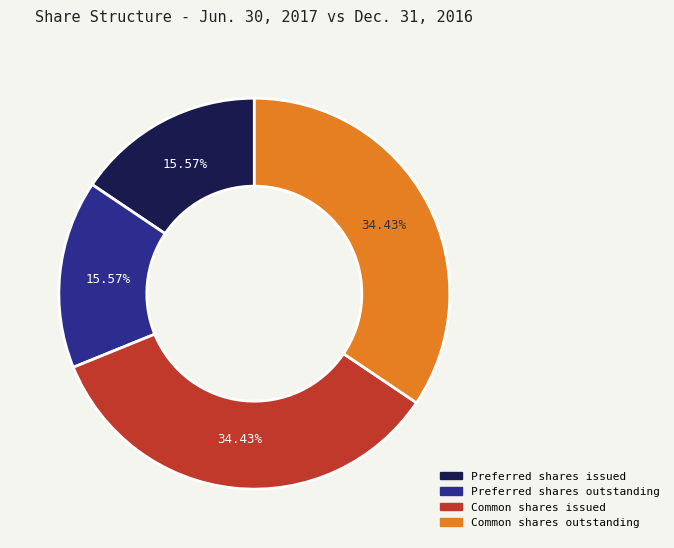

What is the ratio of the value at Common shares outstanding to the value at Common shares issued?

1.0